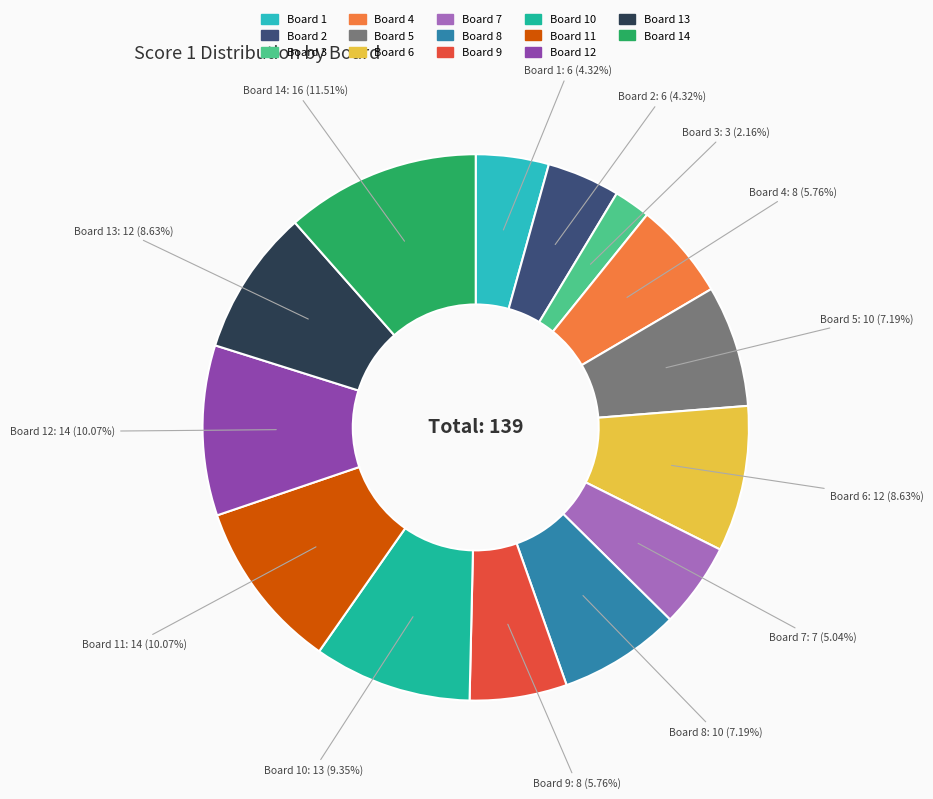

To the nearest percent, what is the combined percentage of Board 10 and Board 7?

14%